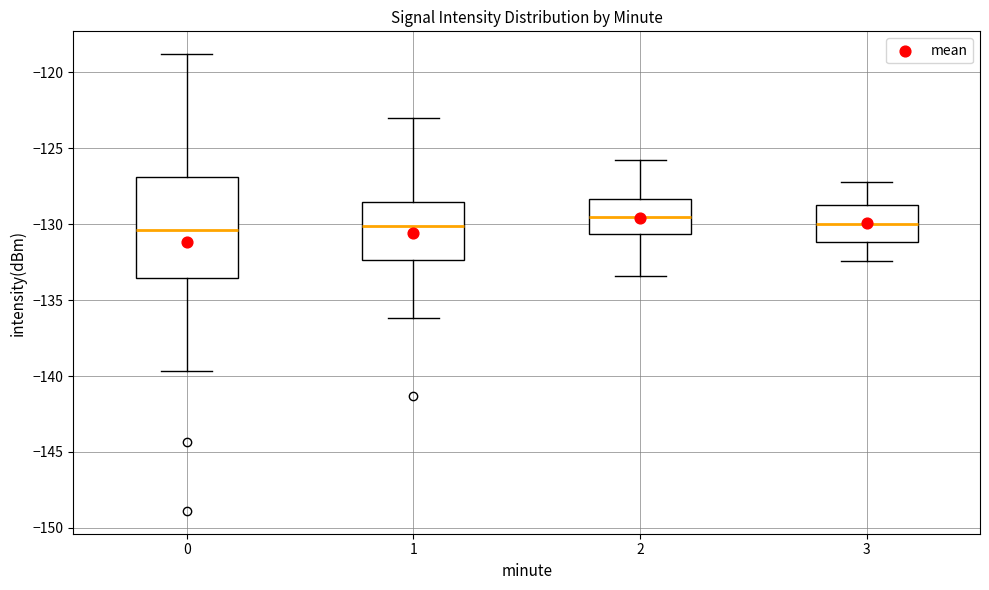

Where is the upper edge of the box at x = 2 on the y-axis? The values are not printed on the chart, so give them approximately, as read against the axis.

-128.5